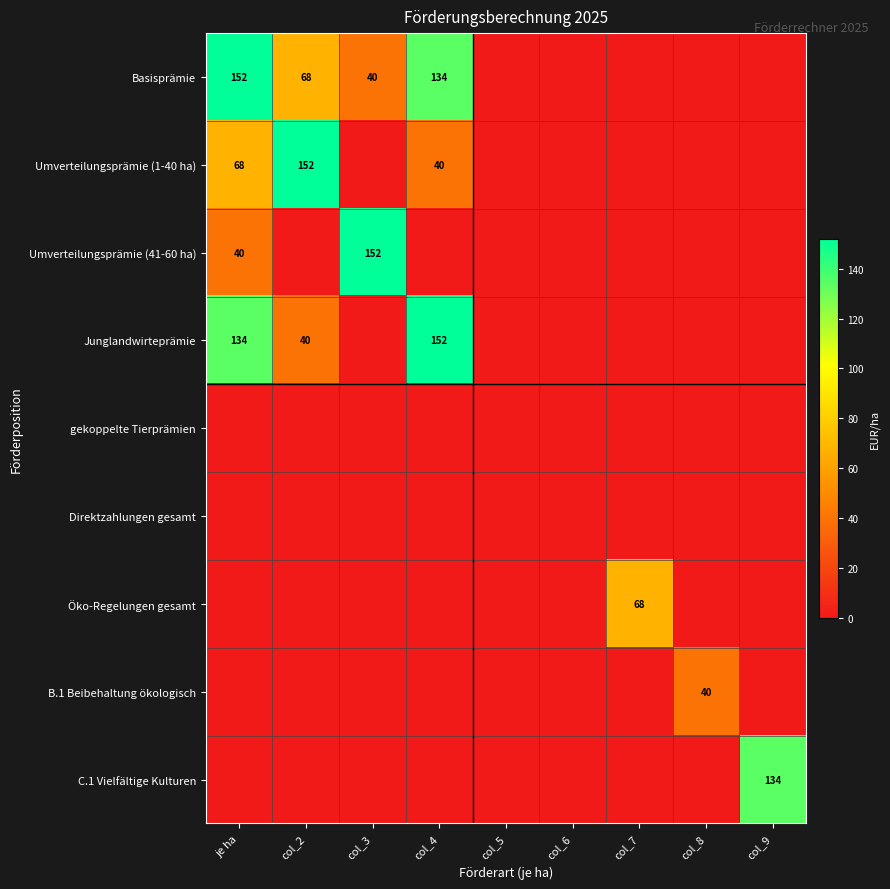

The value of Basisprämie at col_2 is 110. True or false?

False